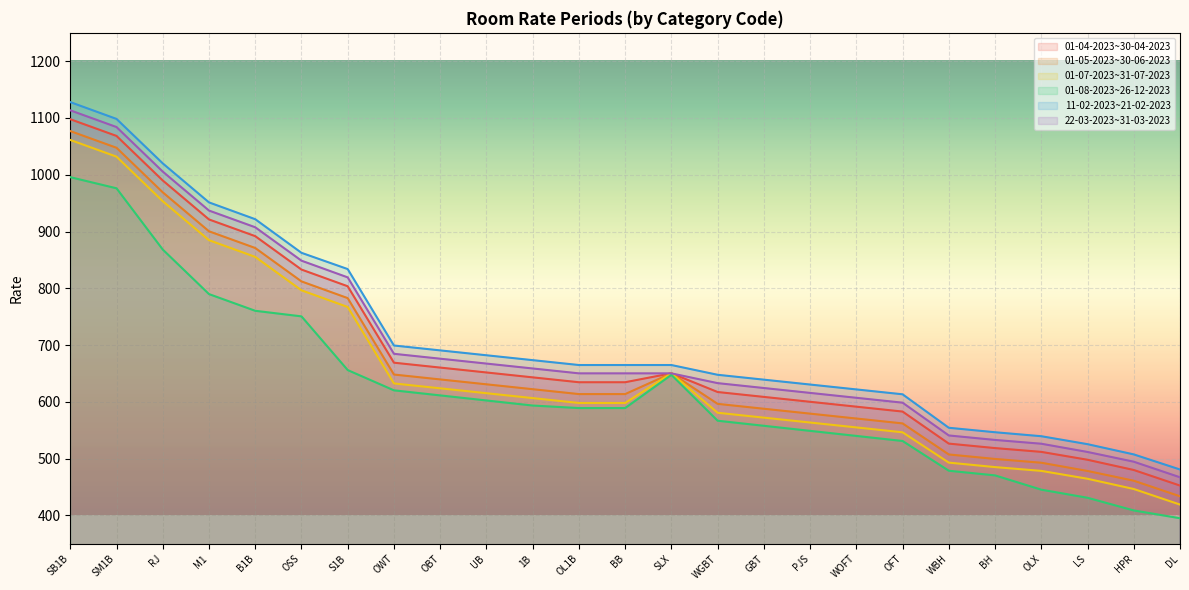

True or false: 11-02-2023~21-02-2023 and 22-03-2023~31-03-2023 cross at least once.

False